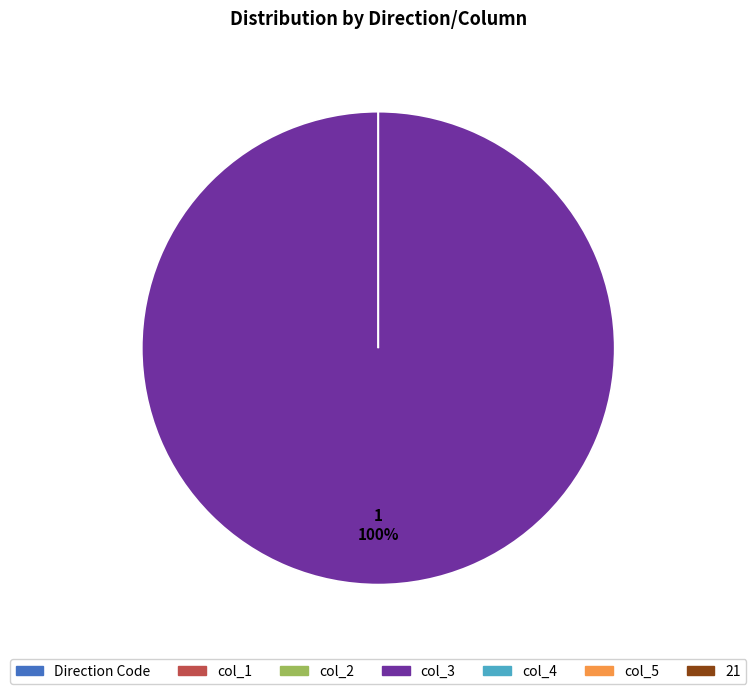

Rank the categories by value from lowest to highest.

Direction Code, col_1, col_2, col_4, col_5, 21, col_3